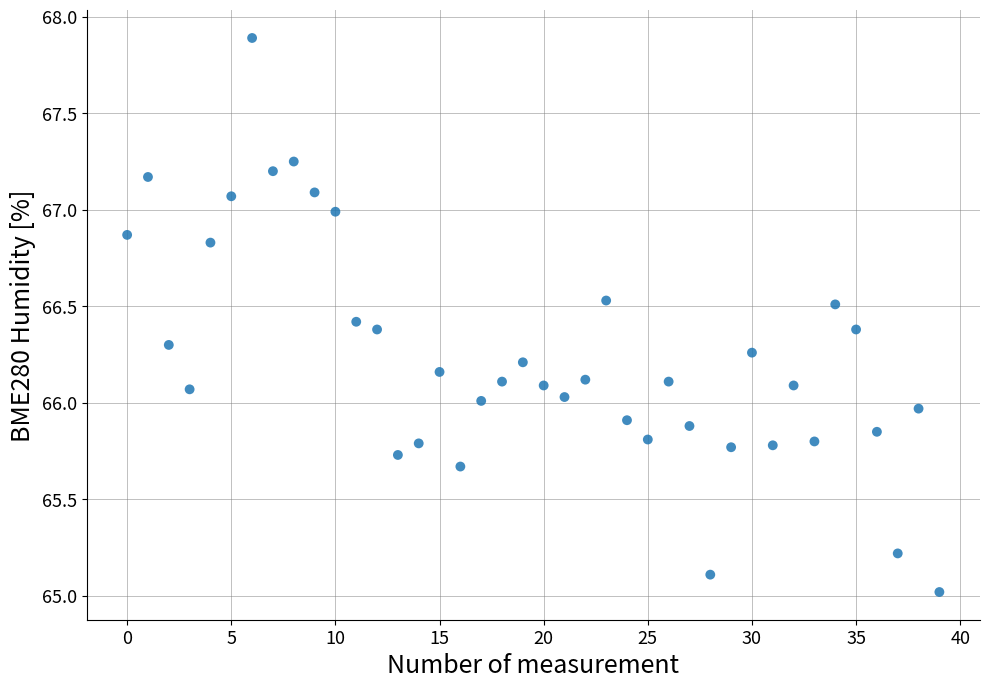

What is the range of Y values (max minus min)?

2.9